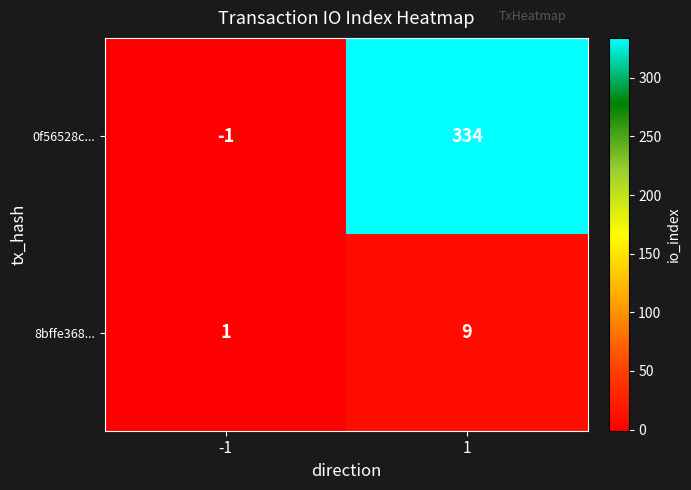

List the labels in order of 8bffe368... value, largest first.

1, -1